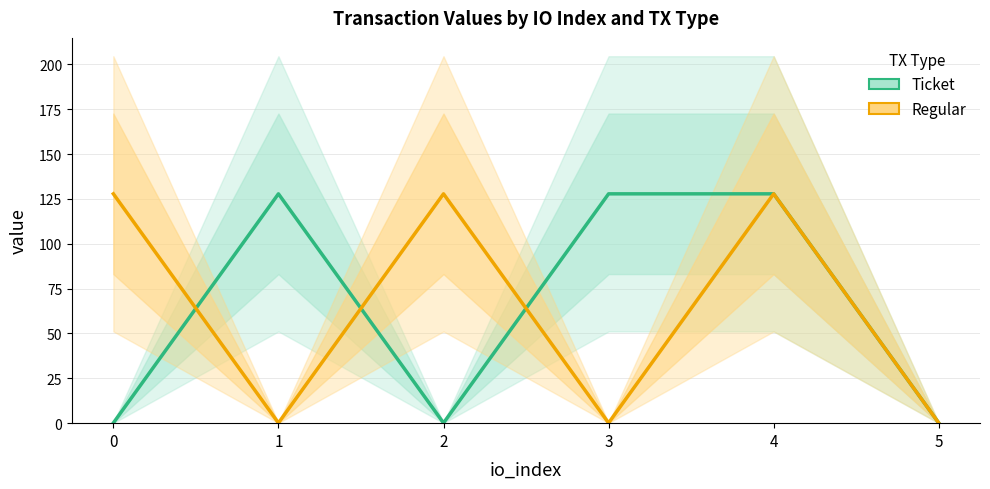

Is the value of Regular at 2 greater than the value of Ticket at 1?

No